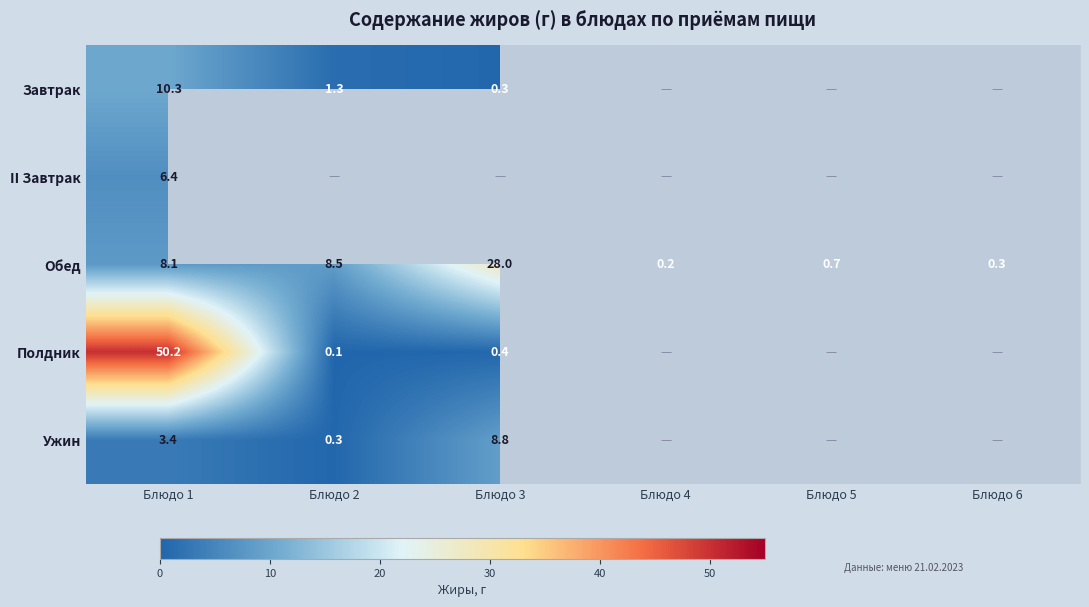

What is the highest value of the Обед series?

28.0